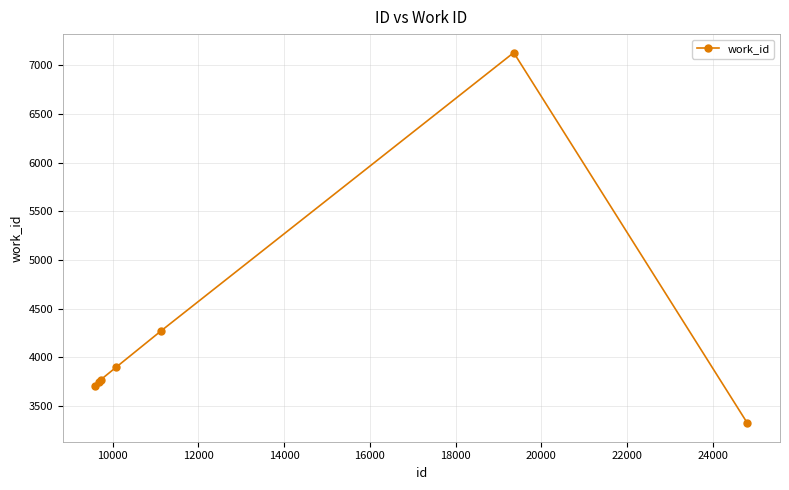

What is the greatest value displayed?

7132